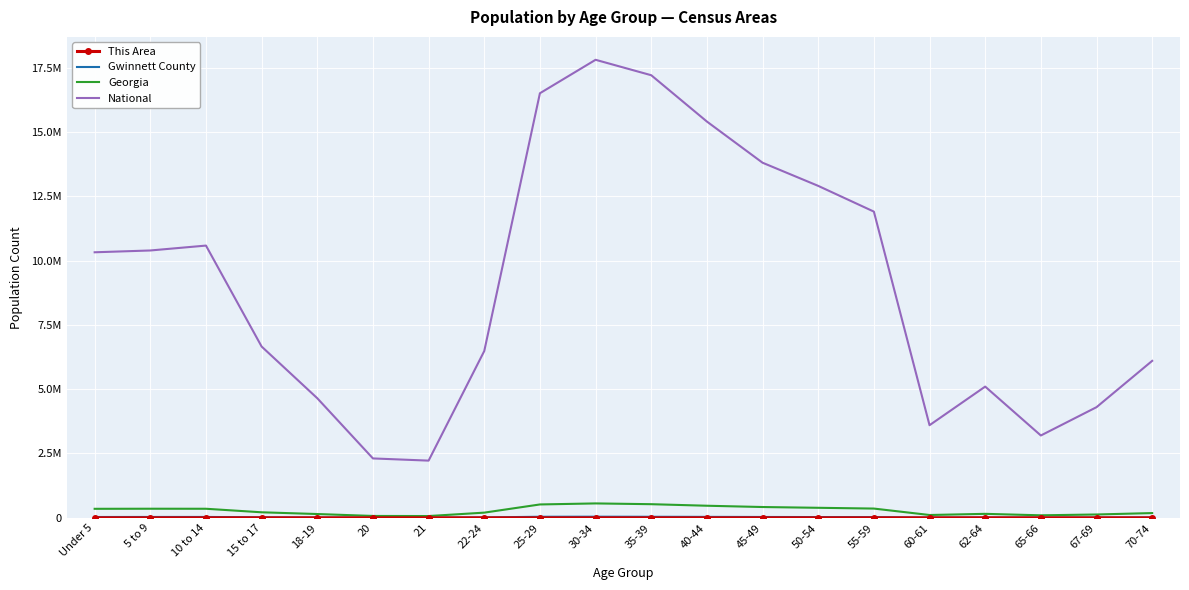

How many lines are shown in the chart?

4